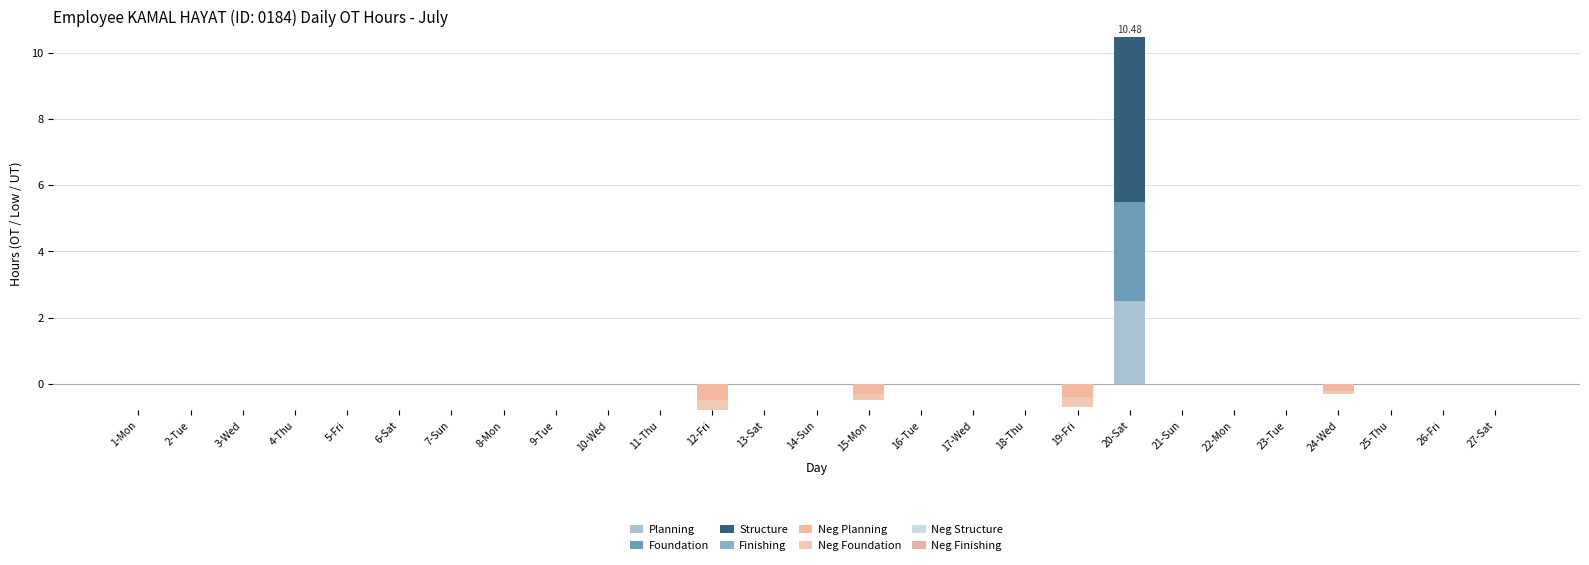

True or false: OT has a value of 0.0 at 11-Thu.

True